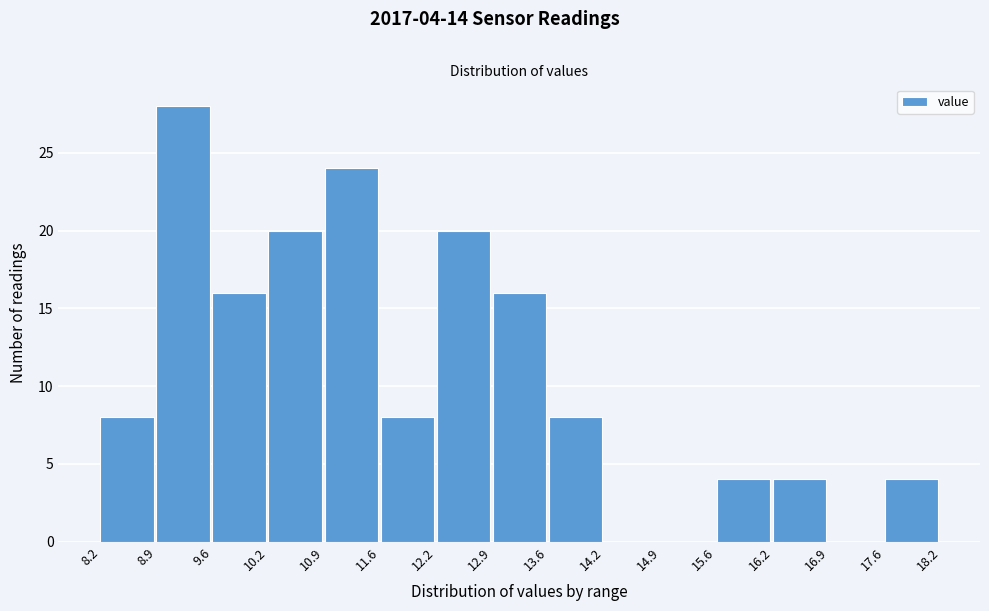

Which range on the x-axis has the tallest bar?

8.9 to 9.6